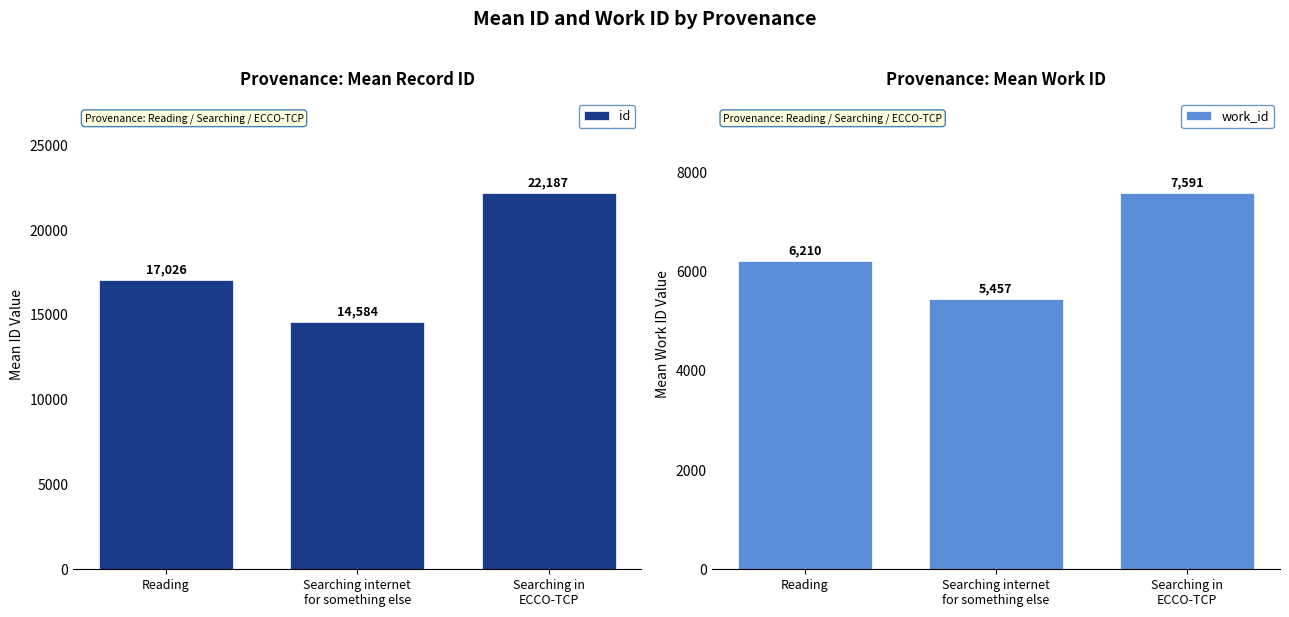

Rank the categories by work_id value from highest to lowest.

Searching in
ECCO-TCP, Reading, Searching internet
for something else